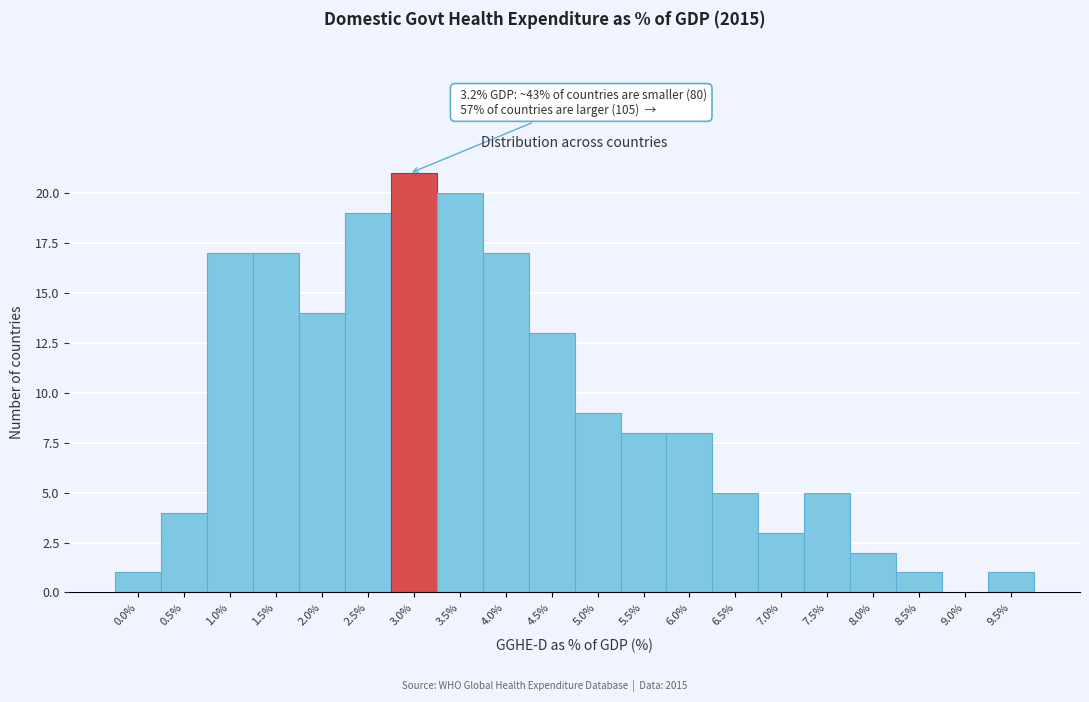

Reading left to right, transcribe all the data shown in this chart.

0.0%=1	0.5%=4	1.0%=17	1.5%=17	2.0%=14	2.5%=19	3.0%=21	3.5%=20	4.0%=17	4.5%=13	5.0%=9	5.5%=8	6.0%=8	6.5%=5	7.0%=3	7.5%=5	8.0%=2	8.5%=1	9.0%=0	9.5%=1